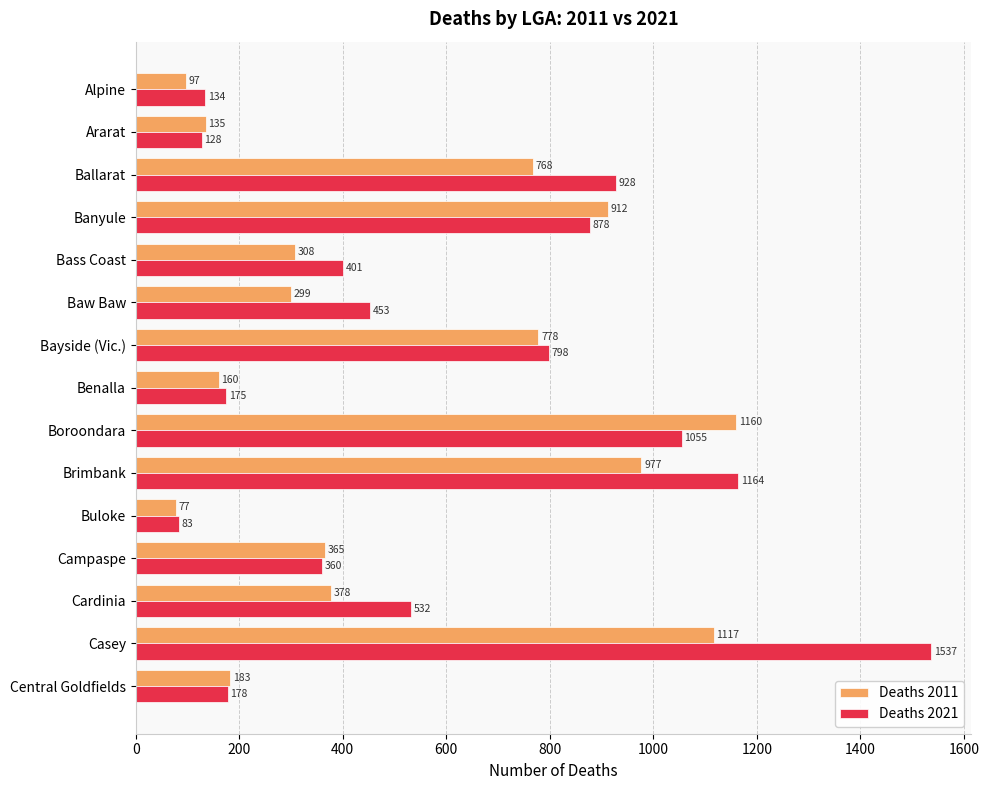

True or false: Deaths 2011 has a value of 977 at Brimbank.

True